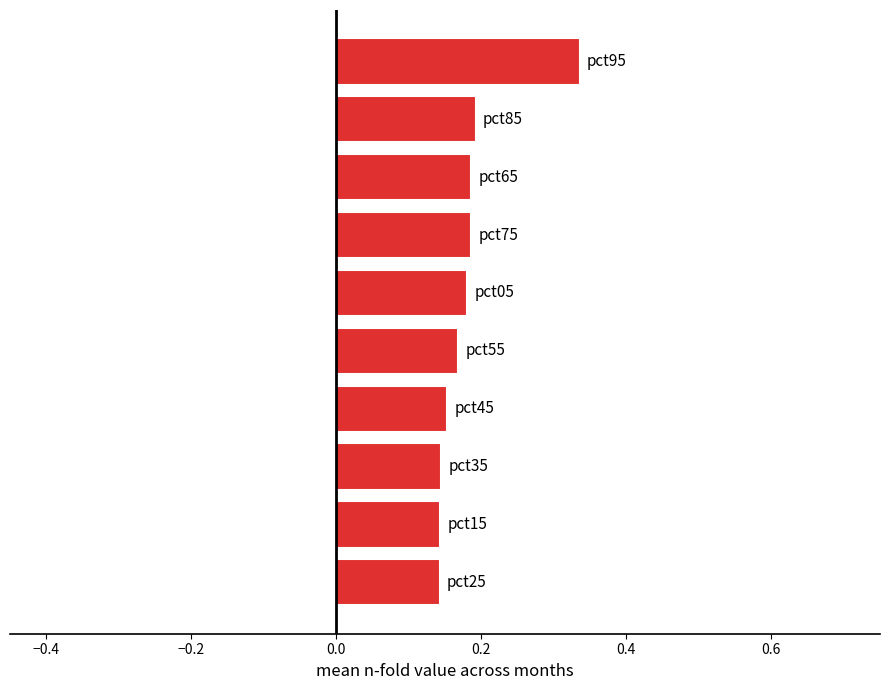

What is the sum of all values?

1.8